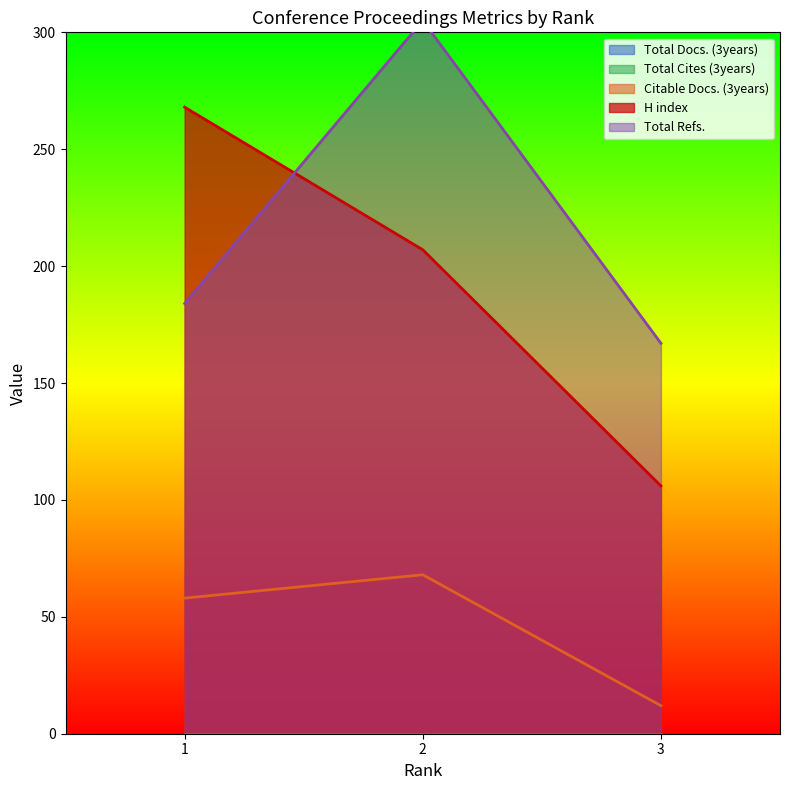

What is the value of the H index point at the 1st from the left?

268